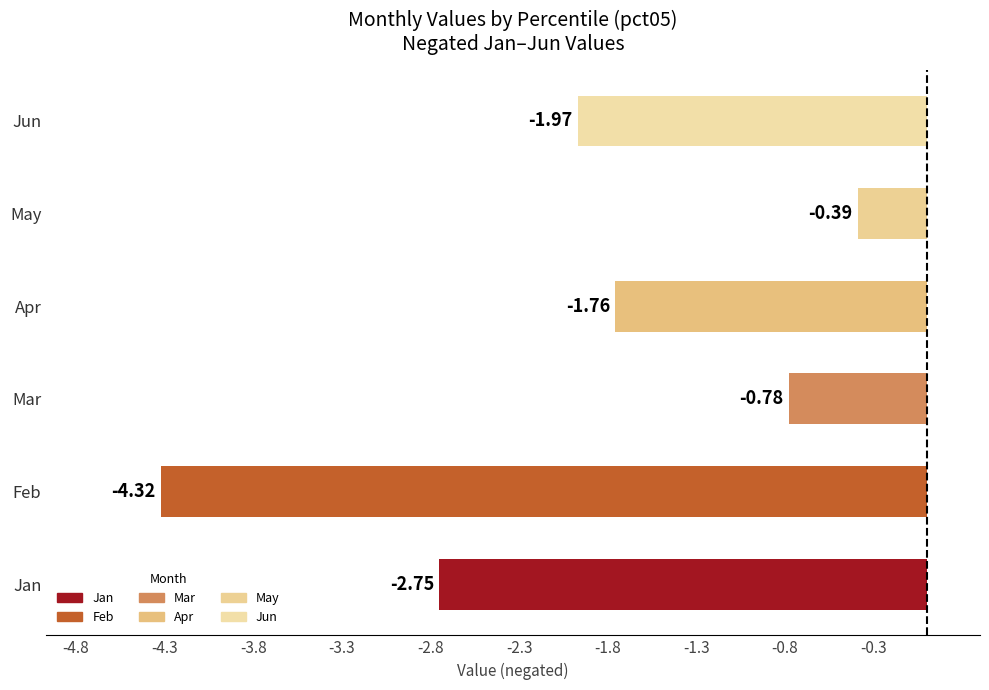

What is the change in value from Jan to Jun?

+0.8